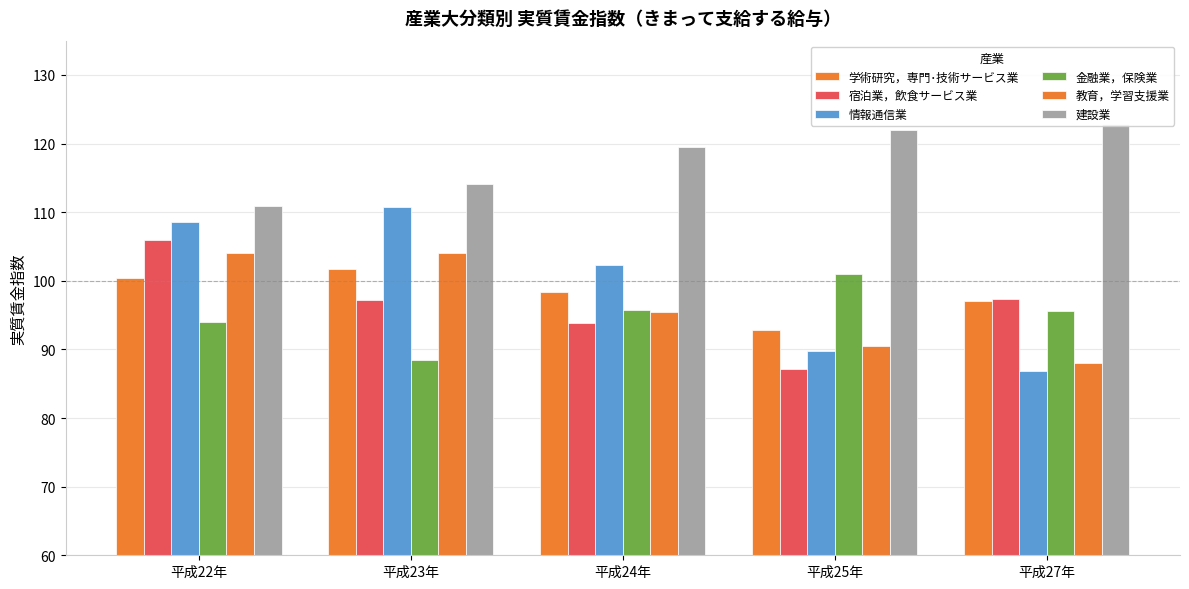

At which label does 情報通信業 reach its peak?

平成23年